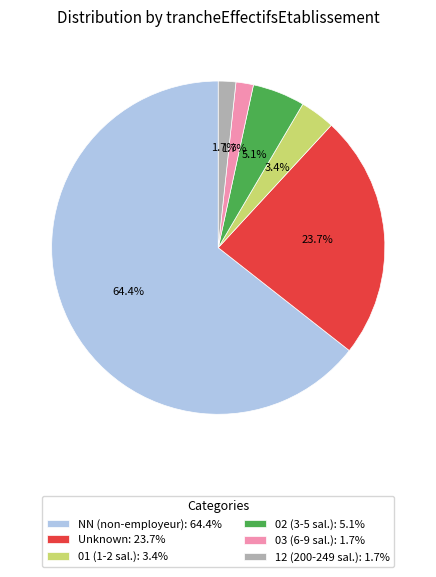

Which slice represents more than half of the pie?

NN (non-employeur): 64.4%